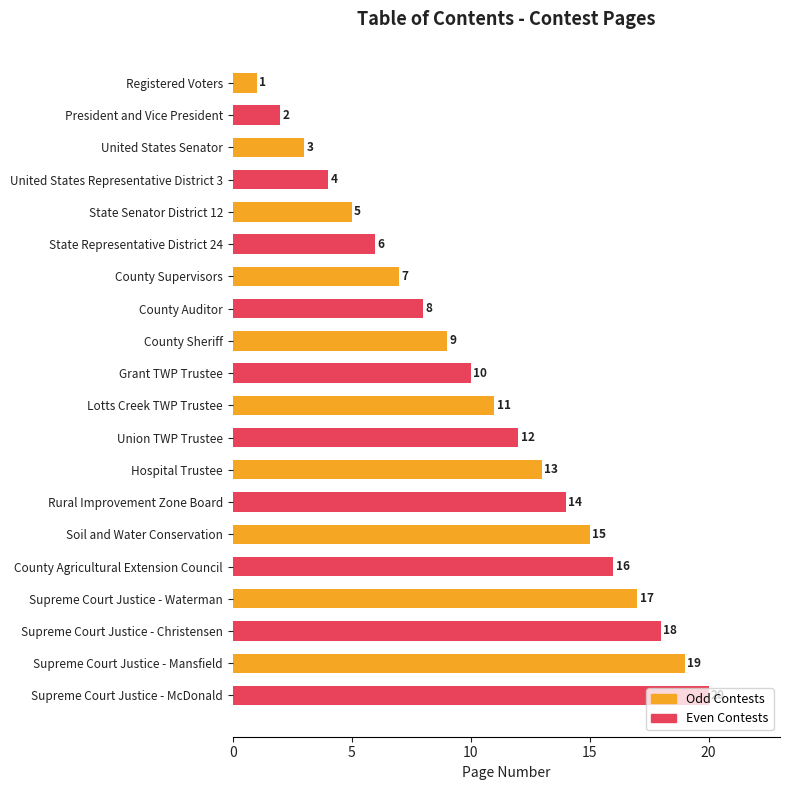

Rank the series at State Senator District 12 from highest to lowest value.

Even Contests, Odd Contests